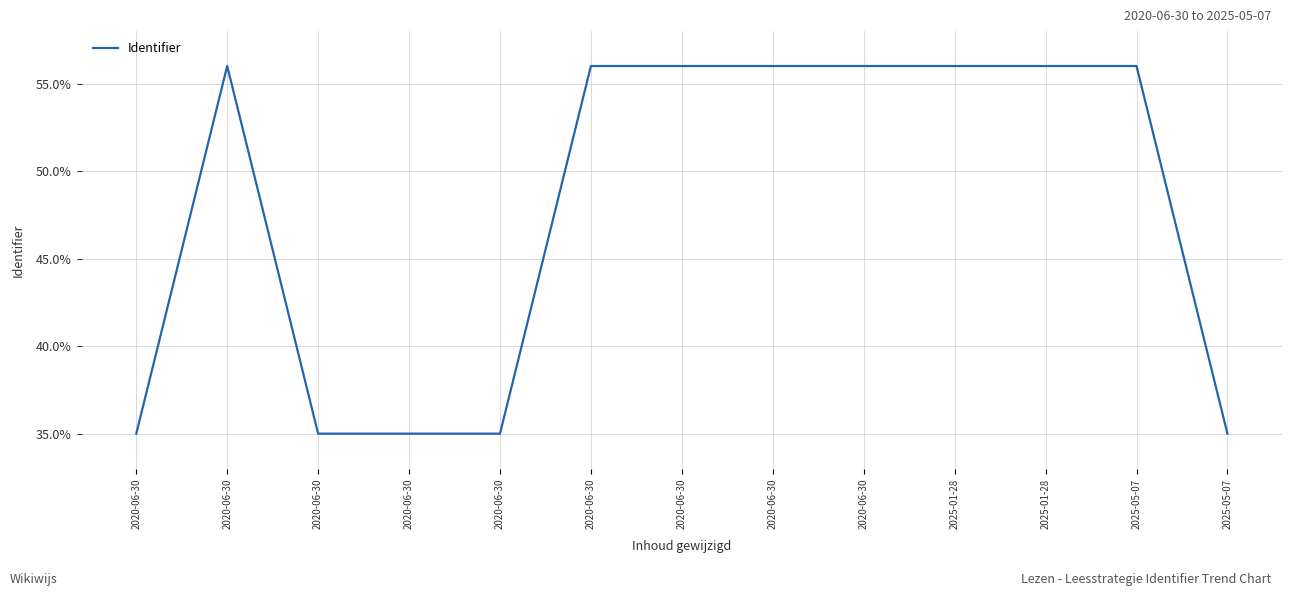

How many lines are shown in the chart?

1